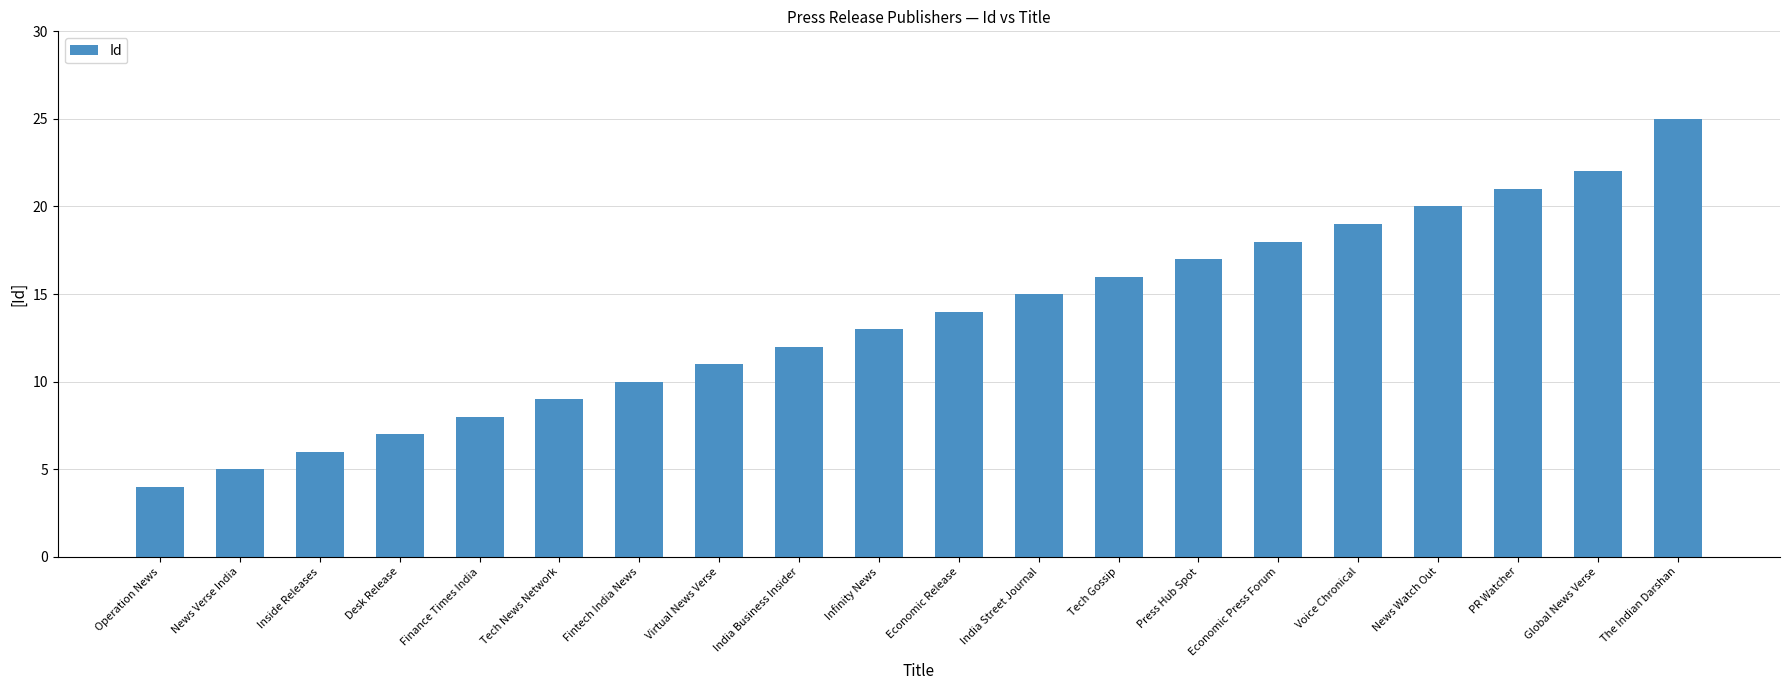

How many bars are there in total?

20